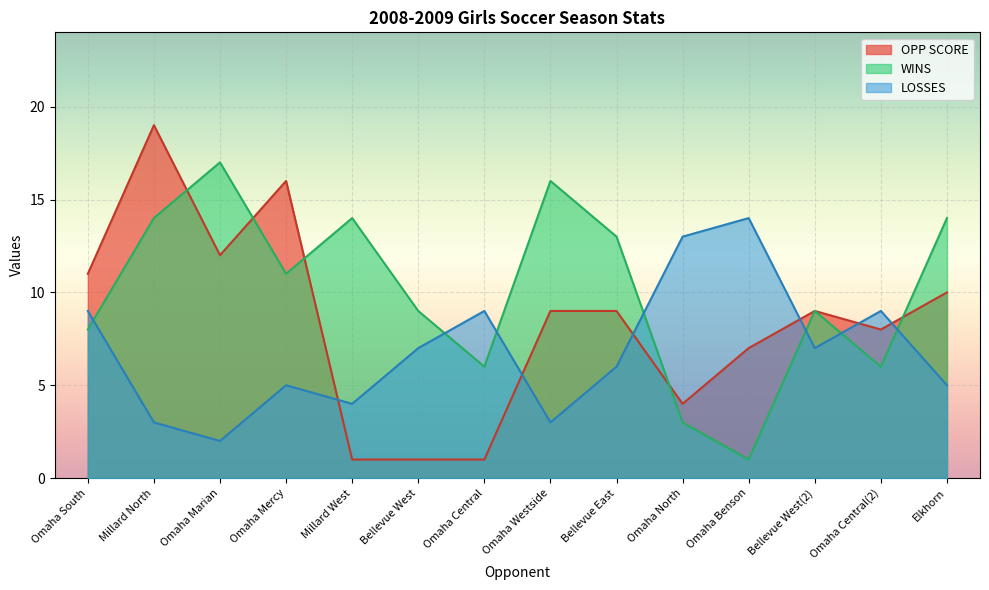

True or false: WINS has a value of 16 at Omaha Westside.

True